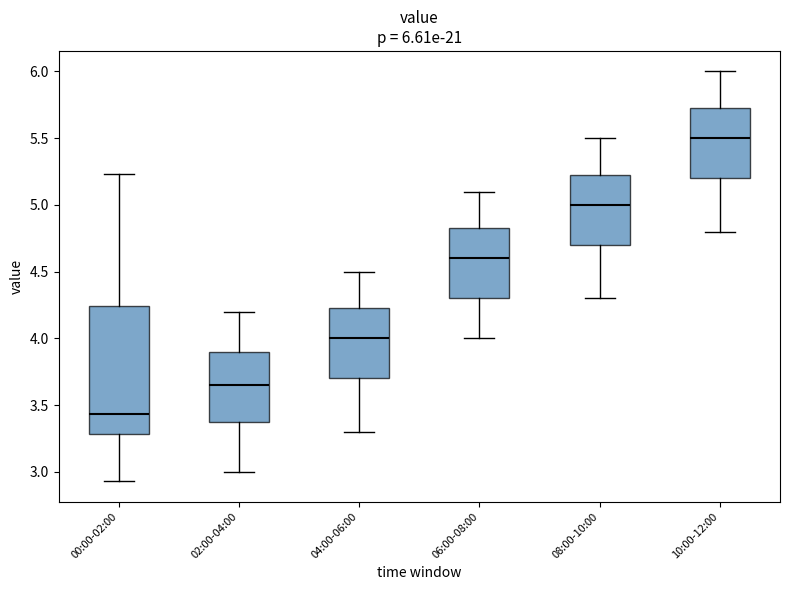

Comparing the boxes themselves (not the whiskers), which one is the tallest?

00:00-02:00